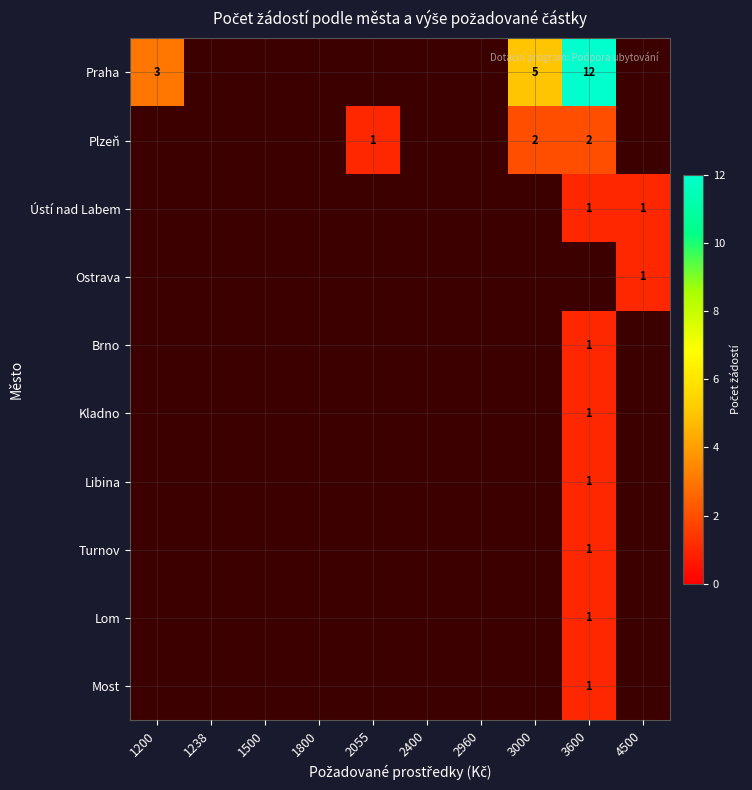

What is the maximum value shown in the chart?

12.0